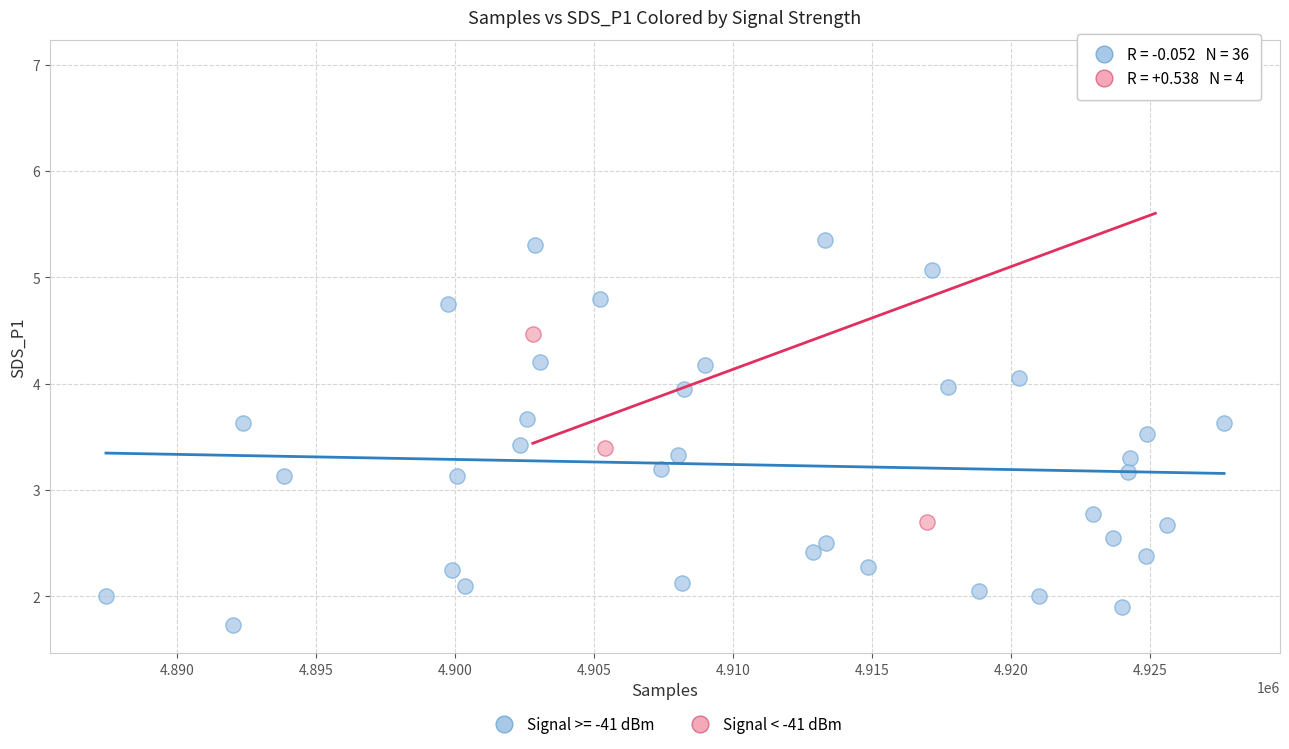

Which series contains the highest Y value?

Signal < -41 dBm